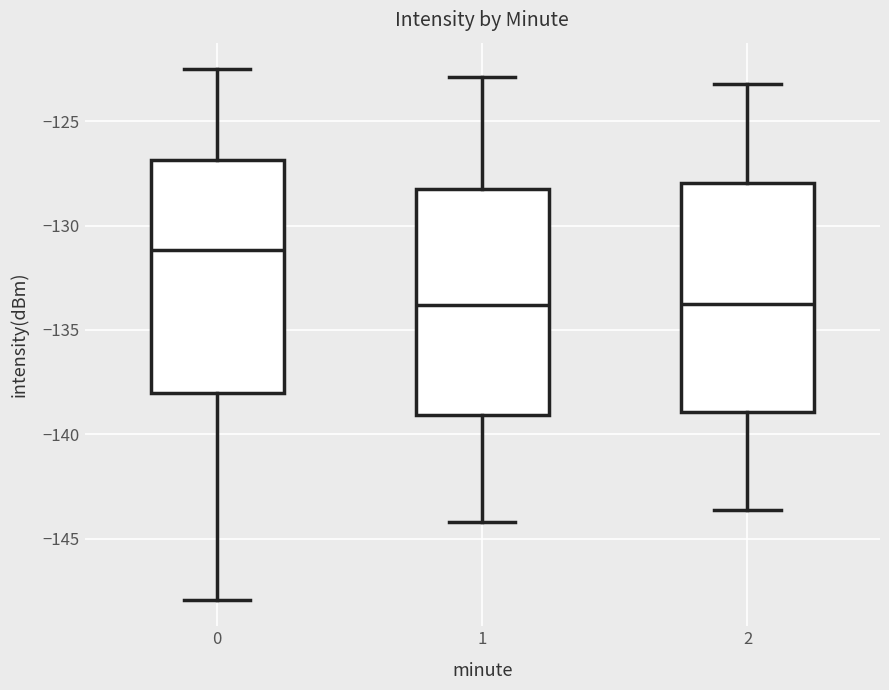

Reading left to right, transcribe this box plot: for each box, give where its median line is, the range the box spans, and where its two whiskers end, as read against the y-axis. The values are not printed on the chart, so give them approximately, as read against the axis.

0: median -131.0, box -138.0 to -127.0, whiskers -148.0 to -122.5
1: median -134.0, box -139.0 to -128.5, whiskers -144.0 to -123.0
2: median -133.5, box -139.0 to -128.0, whiskers -143.5 to -123.0